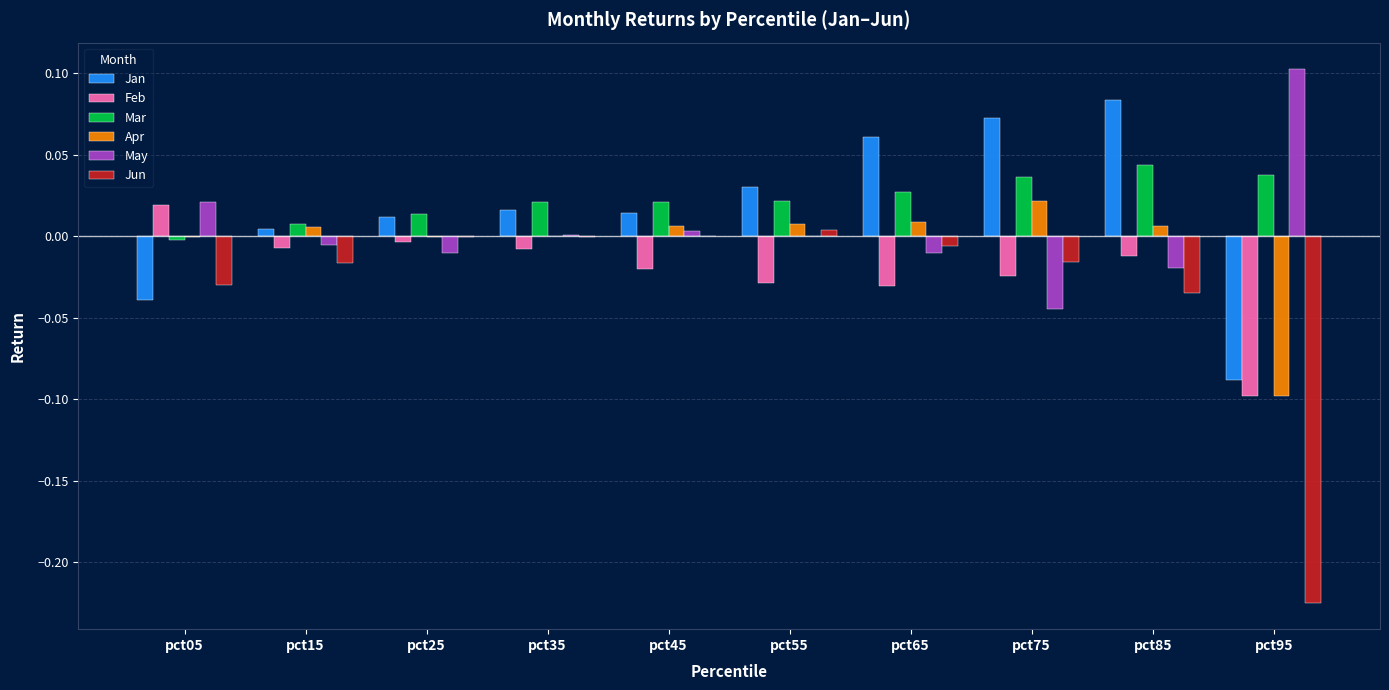

Which series has the largest range (max minus min)?

Jun